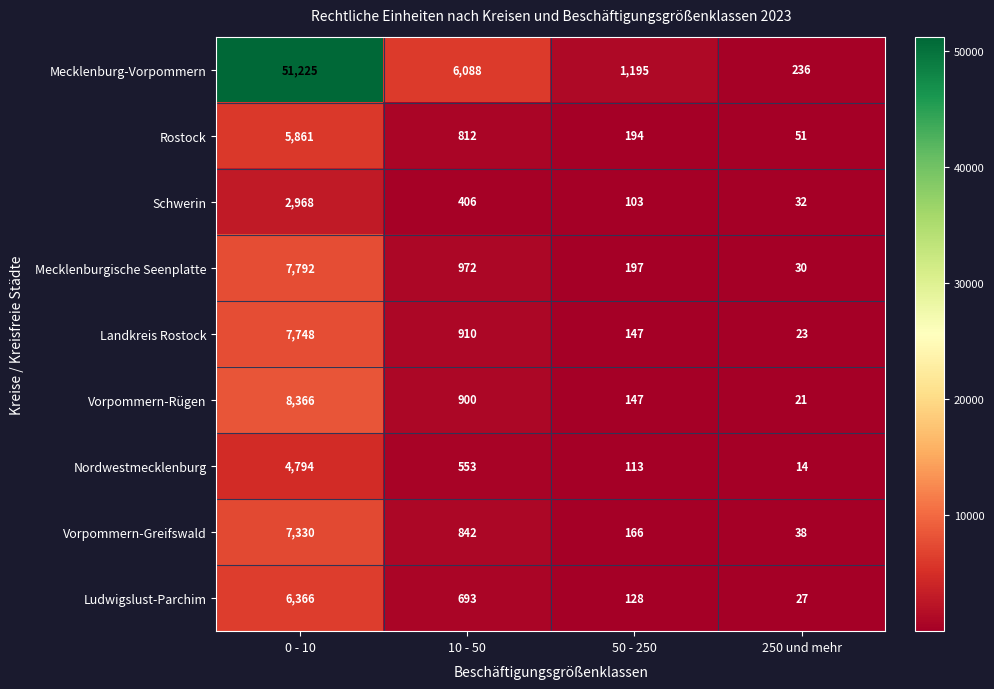

How many data points in Mecklenburg-Vorpommern are less than 6088?

2